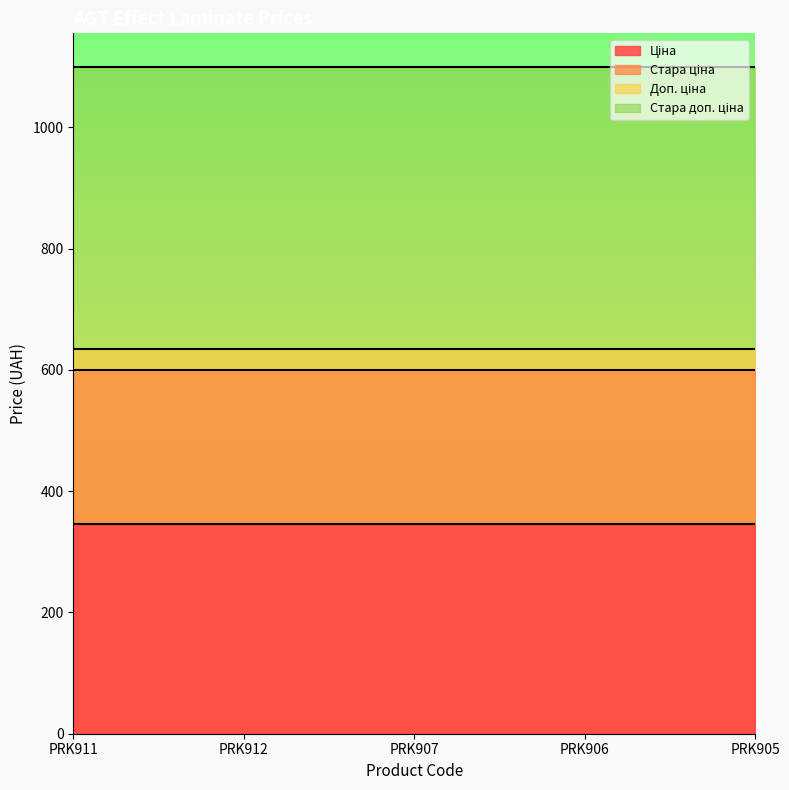

At which label is Стара доп. ціна closest to 1100?

PRK911